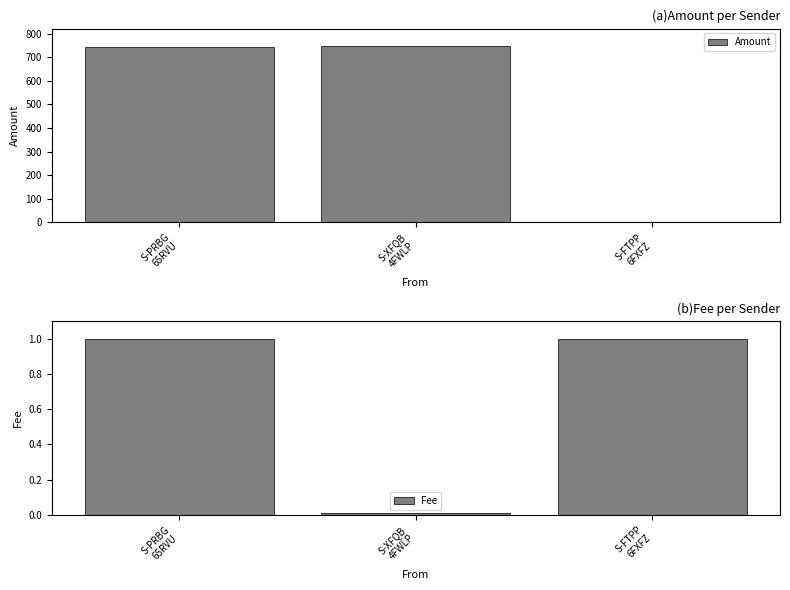

How many data points in Amount are above 745?

1